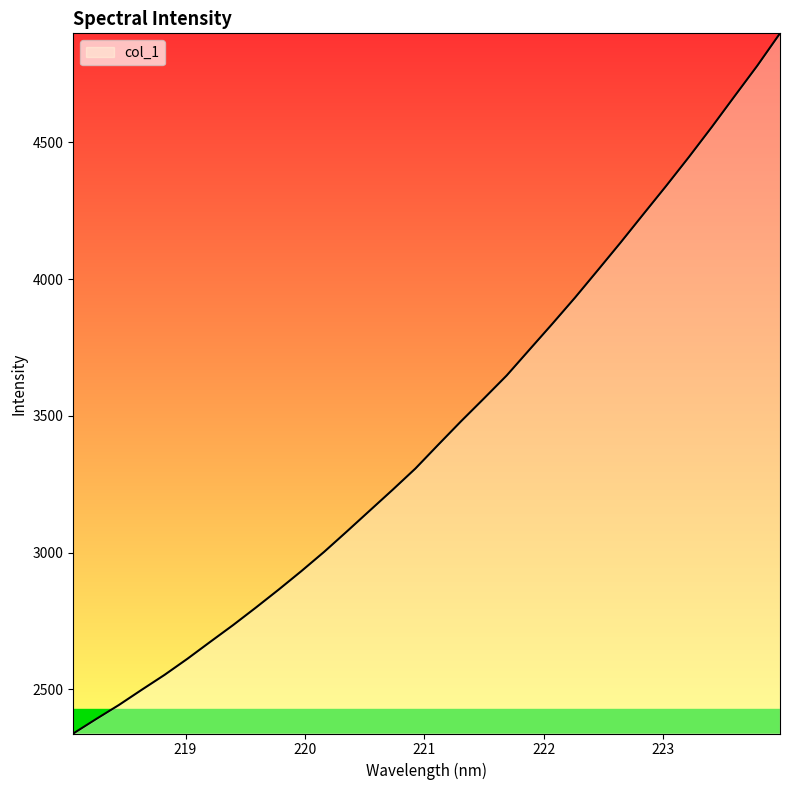

What is the greatest value displayed?

4899.2